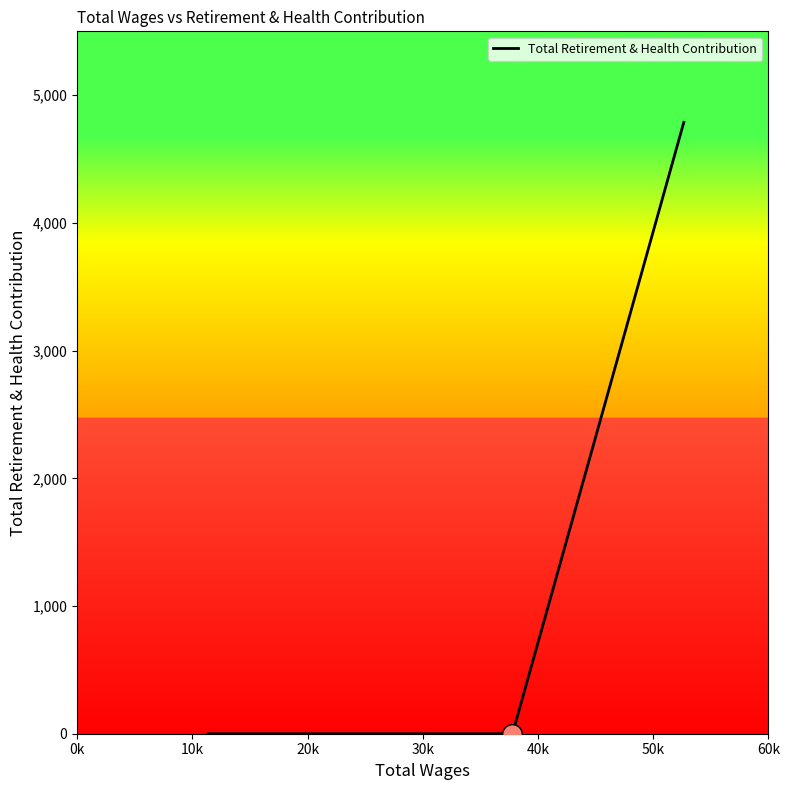

Between 0k and 10k, which is larger?

0k